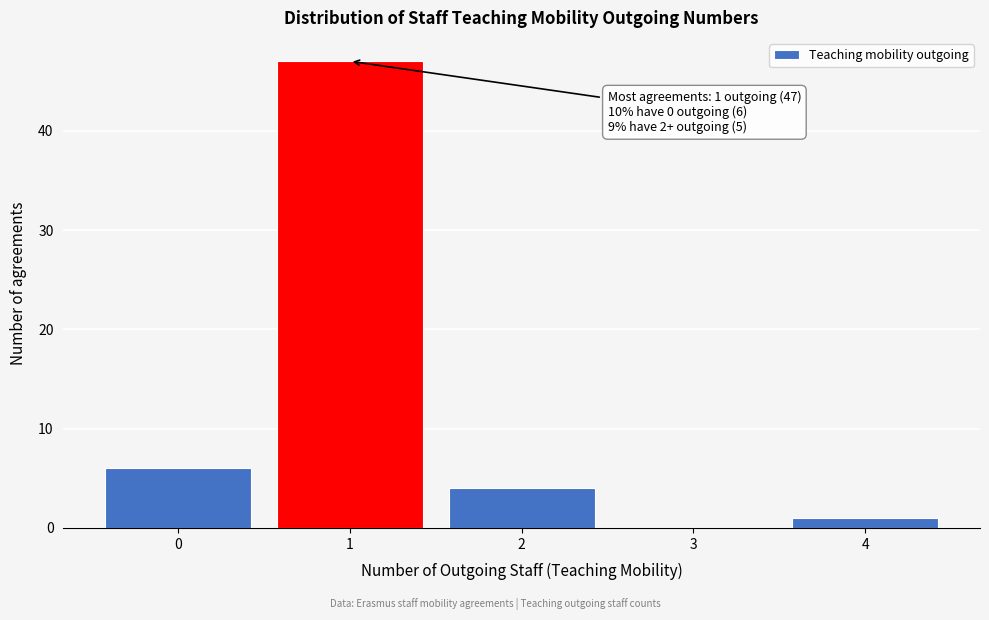

Which range on the x-axis has the tallest bar?

0.5 to 1.5